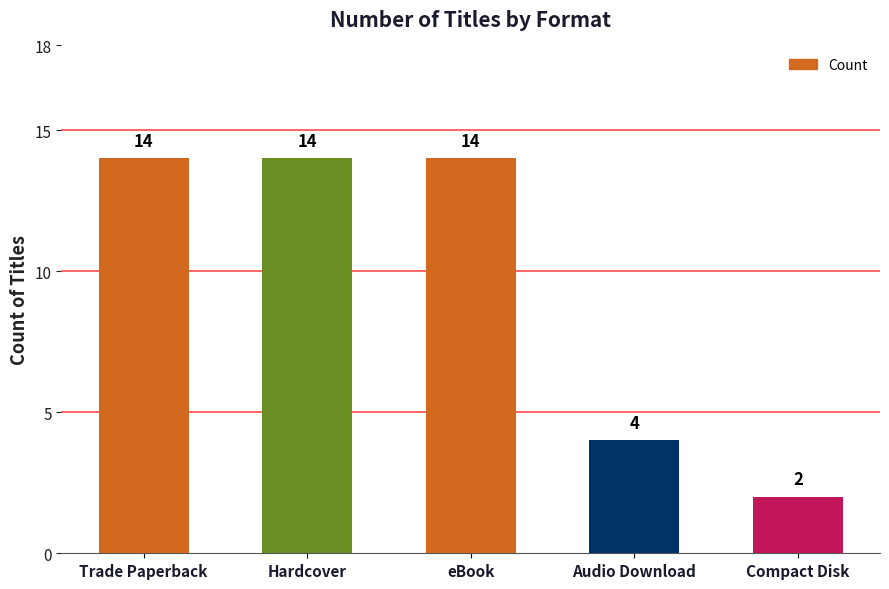

Count the values in the range 4 to 14.

4